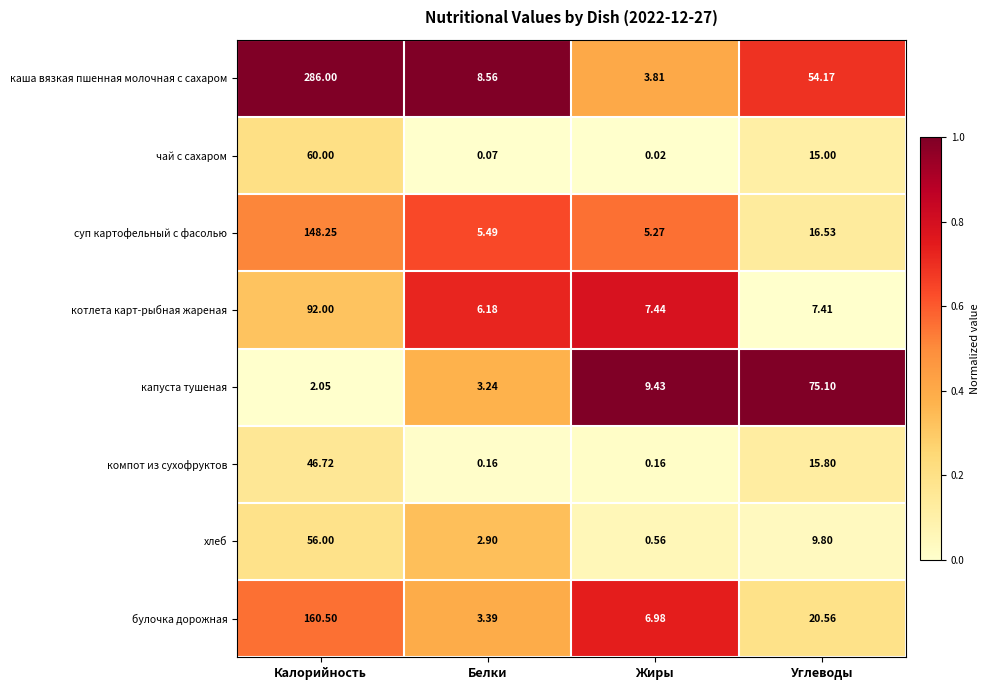

Which series has the widest spread of values?

каша вязкая пшенная молочная с сахаром